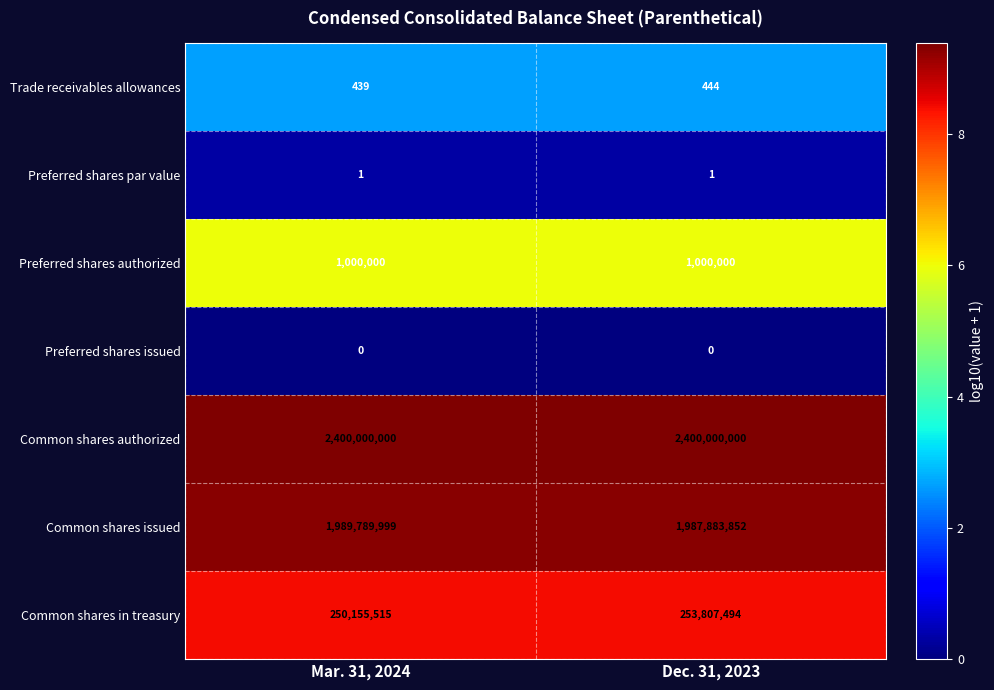

What is the sum of the Preferred shares authorized values at Dec. 31, 2023 and Mar. 31, 2024?

2000000